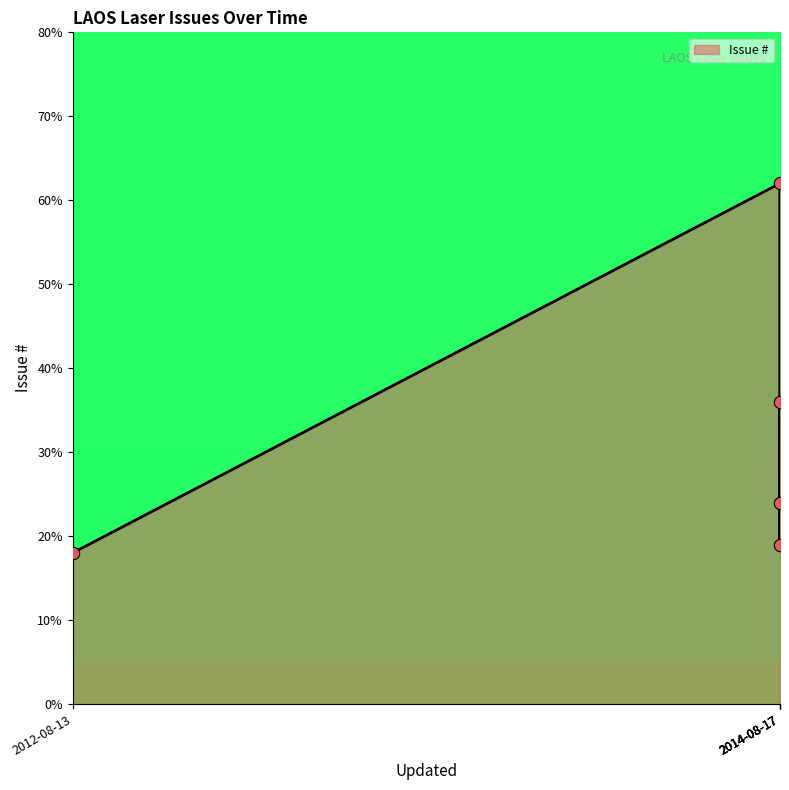

Between 2014-08-17 and 2014-08-17, which is larger?

2014-08-17